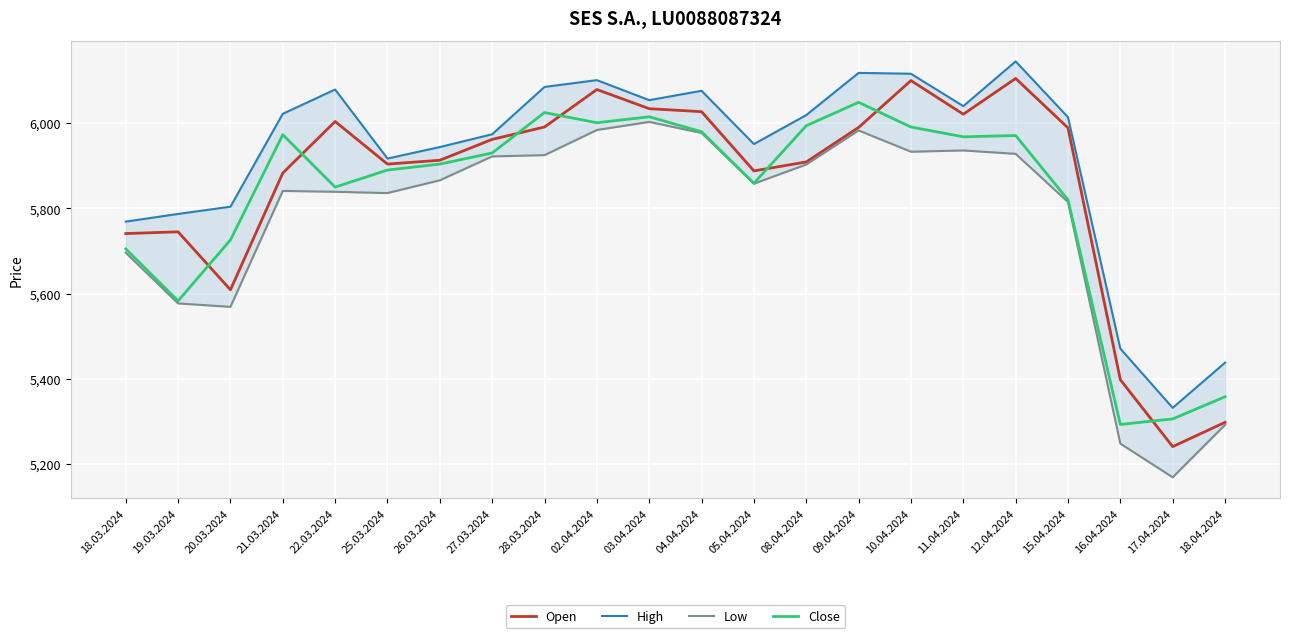

What position from the left is 19.03.2024?

2